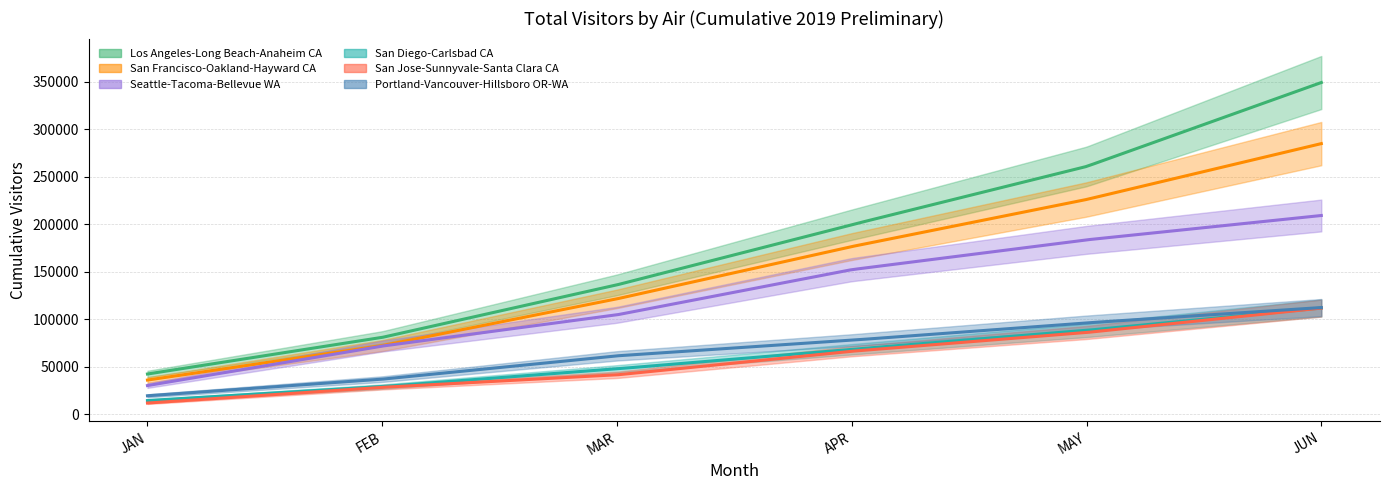

True or false: Portland-Vancouver-Hillsboro OR-WA and San Francisco-Oakland-Hayward CA intersect in this chart.

False